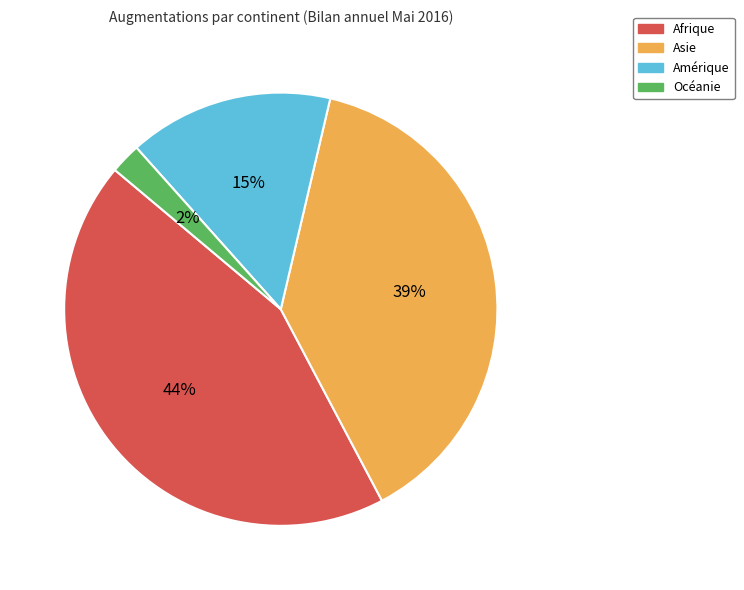

Which category has the biggest portion of the pie?

Afrique